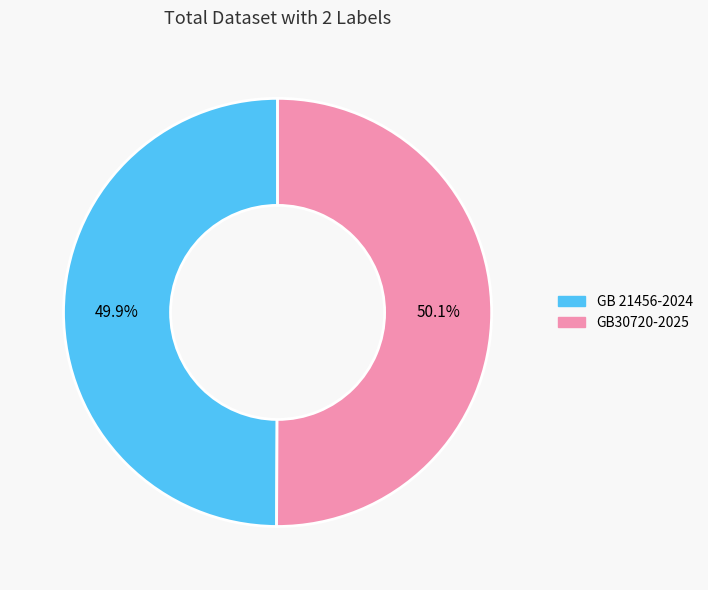

What percentage is the GB 21456-2024 slice, to the nearest percent?

50%